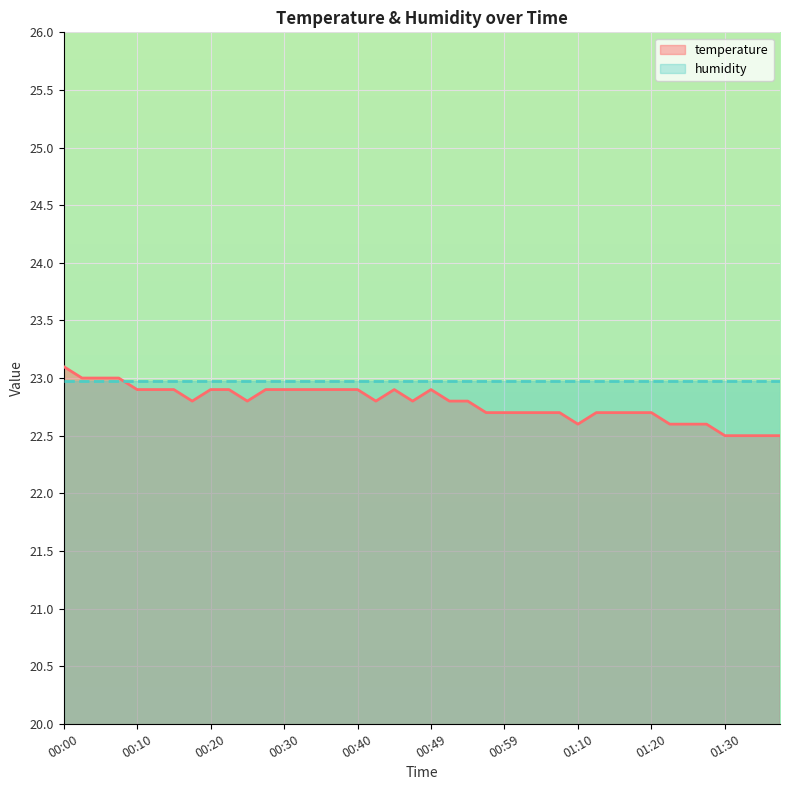

At which category does the chart reach its minimum across all series?

01:30